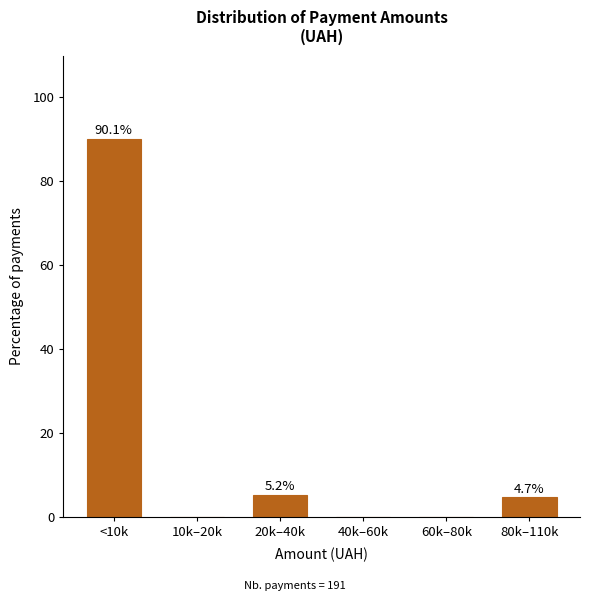

Reading left to right, transcribe all the data shown in this chart.

<10k=90.1	10k–20k=0.0	20k–40k=5.2	40k–60k=0.0	60k–80k=0.0	80k–110k=4.7